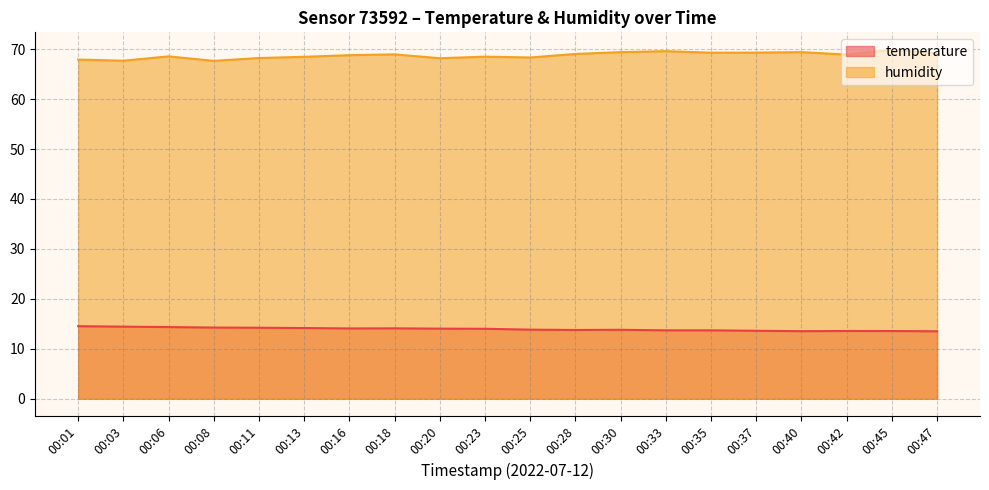

The value of humidity at 00:25 is 68.3. True or false?

True